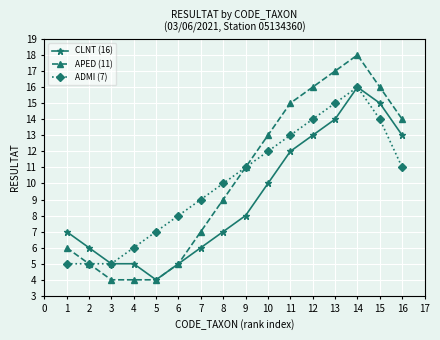

Reading left to right, what are all the values shown in this chart?

CLNT (16): 7	6	5	5	4	5	6	7	8	10	12	13	14	16	15	13
APED (11): 6	5	4	4	4	5	7	9	11	13	15	16	17	18	16	14
ADMI (7): 5	5	5	6	7	8	9	10	11	12	13	14	15	16	14	11